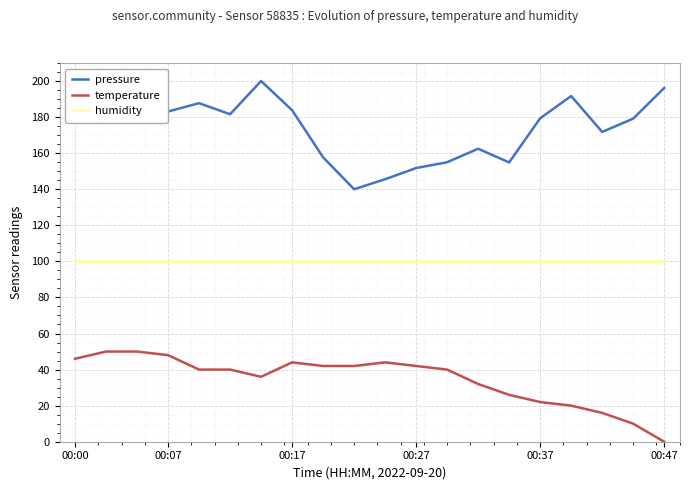

List the series in order of their overall mean, lowest first.

temperature, humidity, pressure